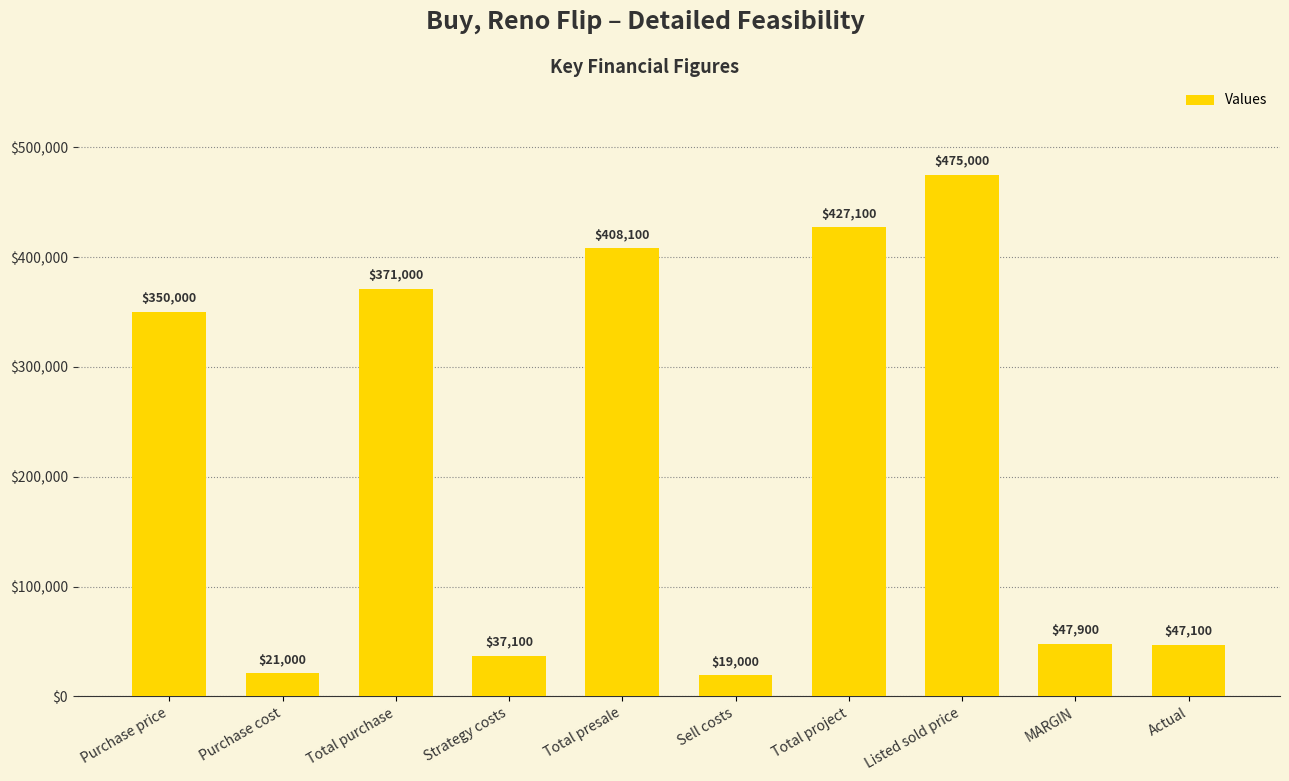

What is the label of the 2nd bar from the left?

Purchase cost